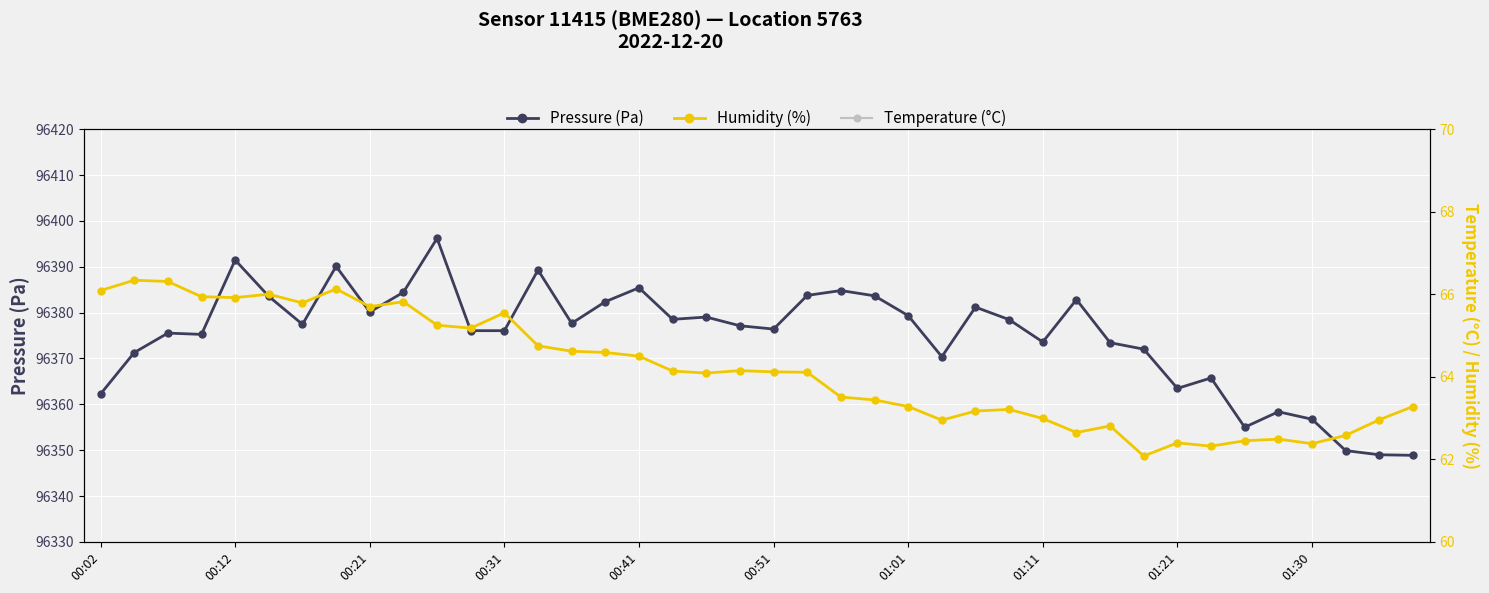

What is the difference between the highest and lowest values at 22?

96382.1